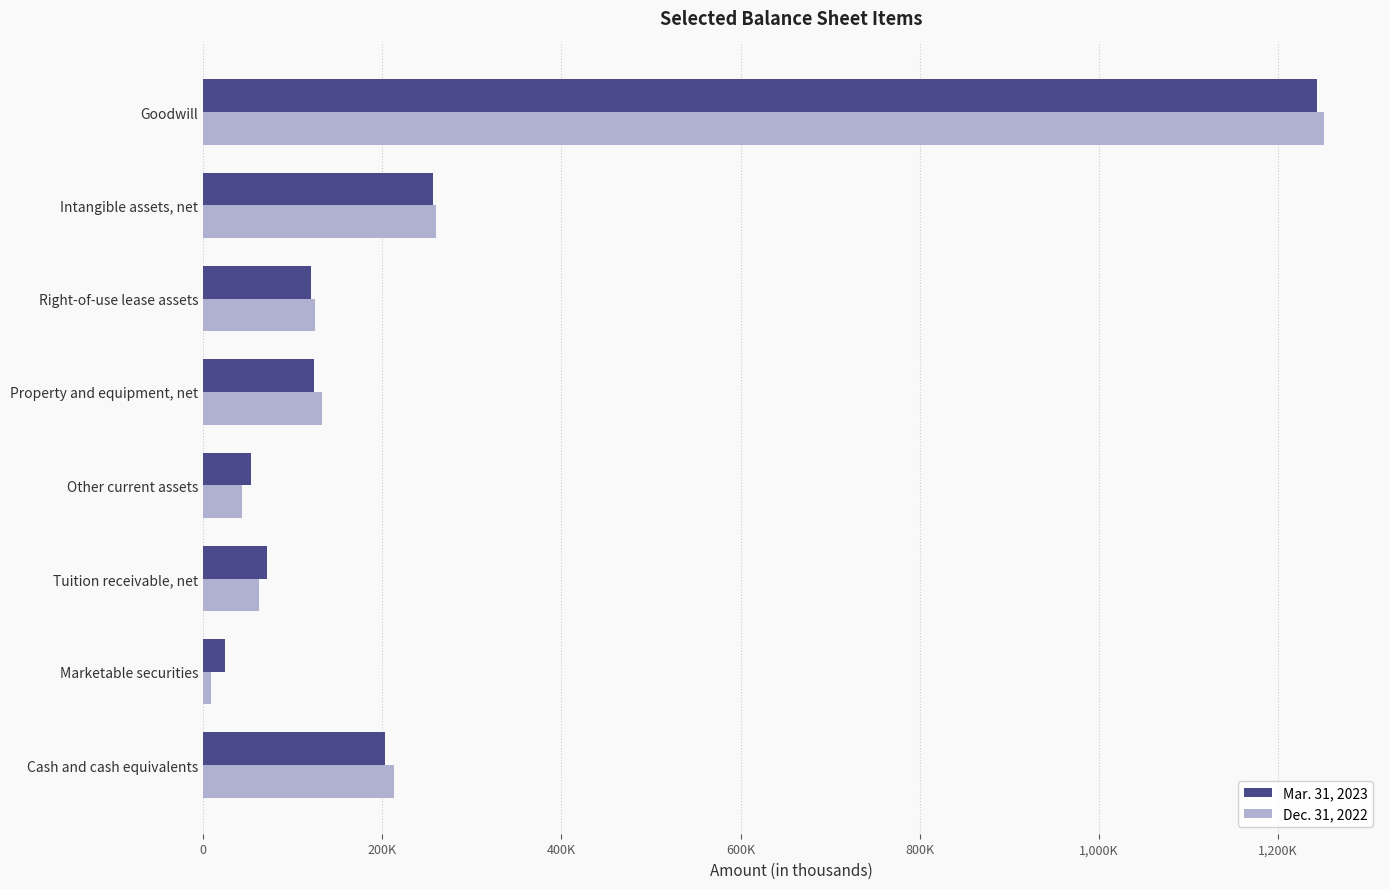

What are all the series names shown in the legend?

Mar. 31, 2023, Dec. 31, 2022